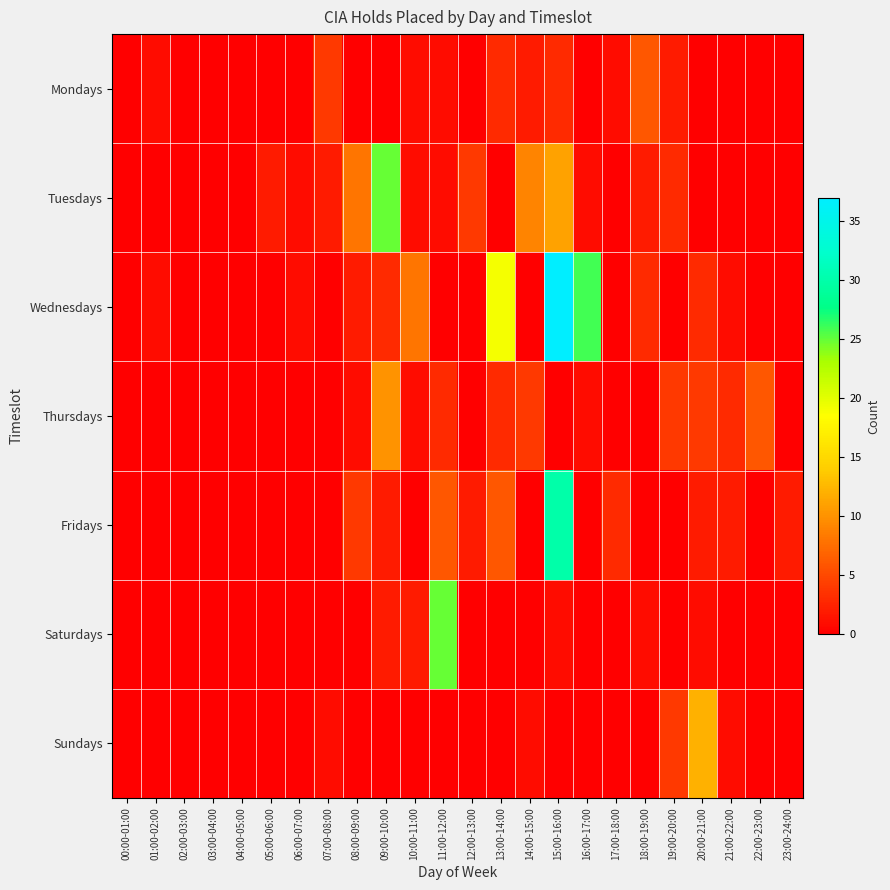

Reading left to right, extract all data points from this chart.

Mondays: 00:00-01:00=0	01:00-02:00=1	02:00-03:00=0	03:00-04:00=0	04:00-05:00=0	05:00-06:00=0	06:00-07:00=0	07:00-08:00=4	08:00-09:00=0	09:00-10:00=0	10:00-11:00=1	11:00-12:00=1	12:00-13:00=0	13:00-14:00=3	14:00-15:00=2	15:00-16:00=3	16:00-17:00=0	17:00-18:00=1	18:00-19:00=6	19:00-20:00=2	20:00-21:00=0	21:00-22:00=0	22:00-23:00=0	23:00-24:00=0
Tuesdays: 00:00-01:00=0	01:00-02:00=0	02:00-03:00=0	03:00-04:00=0	04:00-05:00=0	05:00-06:00=2	06:00-07:00=1	07:00-08:00=2	08:00-09:00=8	09:00-10:00=25	10:00-11:00=1	11:00-12:00=1	12:00-13:00=4	13:00-14:00=0	14:00-15:00=9	15:00-16:00=11	16:00-17:00=1	17:00-18:00=0	18:00-19:00=2	19:00-20:00=3	20:00-21:00=0	21:00-22:00=0	22:00-23:00=0	23:00-24:00=0
Wednesdays: 00:00-01:00=0	01:00-02:00=1	02:00-03:00=0	03:00-04:00=0	04:00-05:00=0	05:00-06:00=0	06:00-07:00=1	07:00-08:00=0	08:00-09:00=2	09:00-10:00=3	10:00-11:00=8	11:00-12:00=0	12:00-13:00=0	13:00-14:00=19	14:00-15:00=0	15:00-16:00=37	16:00-17:00=26	17:00-18:00=0	18:00-19:00=3	19:00-20:00=0	20:00-21:00=3	21:00-22:00=1	22:00-23:00=0	23:00-24:00=0
Thursdays: 00:00-01:00=0	01:00-02:00=0	02:00-03:00=0	03:00-04:00=0	04:00-05:00=0	05:00-06:00=0	06:00-07:00=0	07:00-08:00=0	08:00-09:00=1	09:00-10:00=10	10:00-11:00=1	11:00-12:00=3	12:00-13:00=0	13:00-14:00=3	14:00-15:00=4	15:00-16:00=0	16:00-17:00=1	17:00-18:00=0	18:00-19:00=0	19:00-20:00=4	20:00-21:00=4	21:00-22:00=3	22:00-23:00=6	23:00-24:00=0
Fridays: 00:00-01:00=0	01:00-02:00=0	02:00-03:00=0	03:00-04:00=0	04:00-05:00=0	05:00-06:00=0	06:00-07:00=0	07:00-08:00=0	08:00-09:00=4	09:00-10:00=2	10:00-11:00=0	11:00-12:00=6	12:00-13:00=2	13:00-14:00=6	14:00-15:00=0	15:00-16:00=30	16:00-17:00=0	17:00-18:00=3	18:00-19:00=0	19:00-20:00=0	20:00-21:00=2	21:00-22:00=2	22:00-23:00=0	23:00-24:00=2
Saturdays: 00:00-01:00=0	01:00-02:00=0	02:00-03:00=0	03:00-04:00=0	04:00-05:00=0	05:00-06:00=0	06:00-07:00=0	07:00-08:00=0	08:00-09:00=0	09:00-10:00=2	10:00-11:00=2	11:00-12:00=25	12:00-13:00=0	13:00-14:00=0	14:00-15:00=0	15:00-16:00=1	16:00-17:00=0	17:00-18:00=0	18:00-19:00=1	19:00-20:00=0	20:00-21:00=1	21:00-22:00=0	22:00-23:00=0	23:00-24:00=0
Sundays: 00:00-01:00=0	01:00-02:00=0	02:00-03:00=0	03:00-04:00=0	04:00-05:00=0	05:00-06:00=0	06:00-07:00=0	07:00-08:00=1	08:00-09:00=0	09:00-10:00=0	10:00-11:00=0	11:00-12:00=0	12:00-13:00=0	13:00-14:00=0	14:00-15:00=1	15:00-16:00=0	16:00-17:00=0	17:00-18:00=0	18:00-19:00=0	19:00-20:00=4	20:00-21:00=12	21:00-22:00=1	22:00-23:00=0	23:00-24:00=0